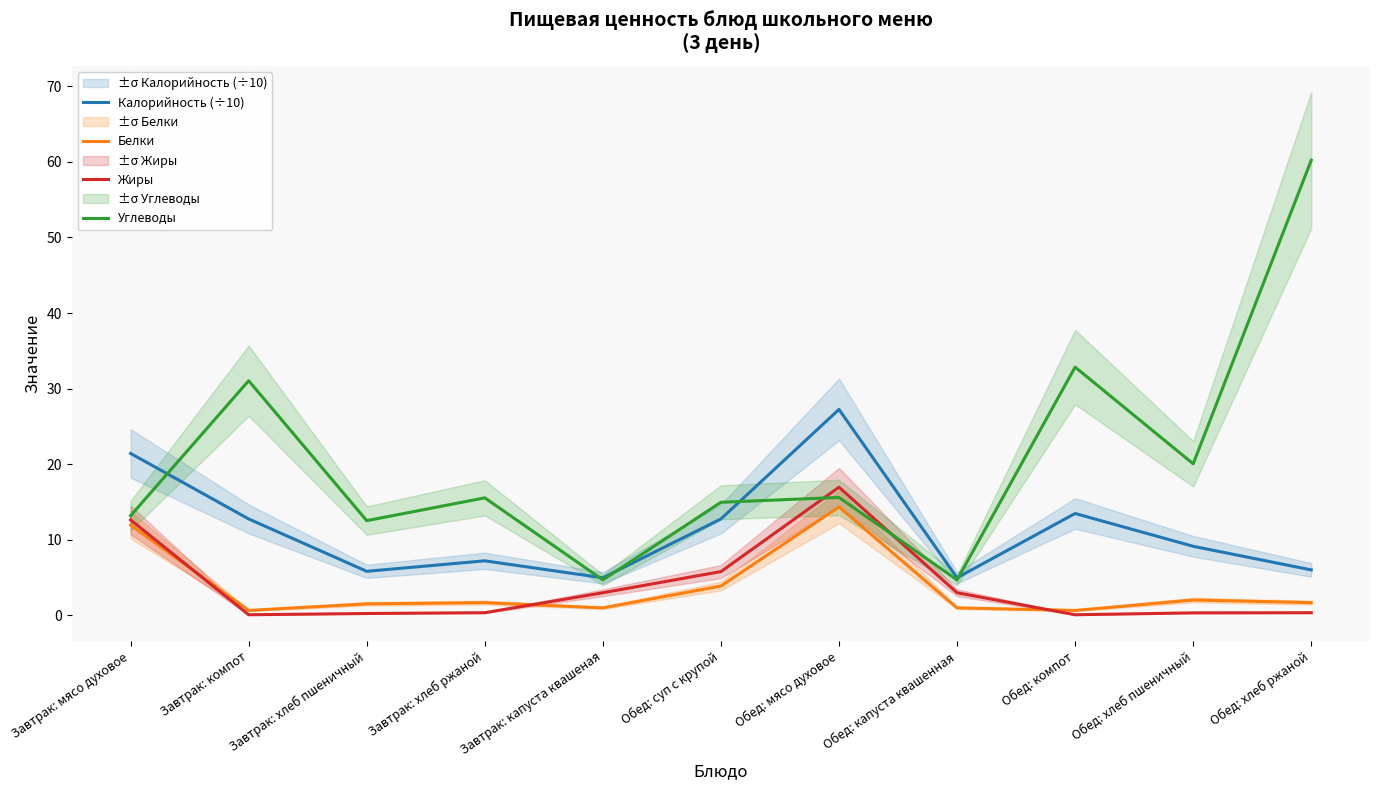

Where is Углеводы nearest to the value 32?

Обед: компот